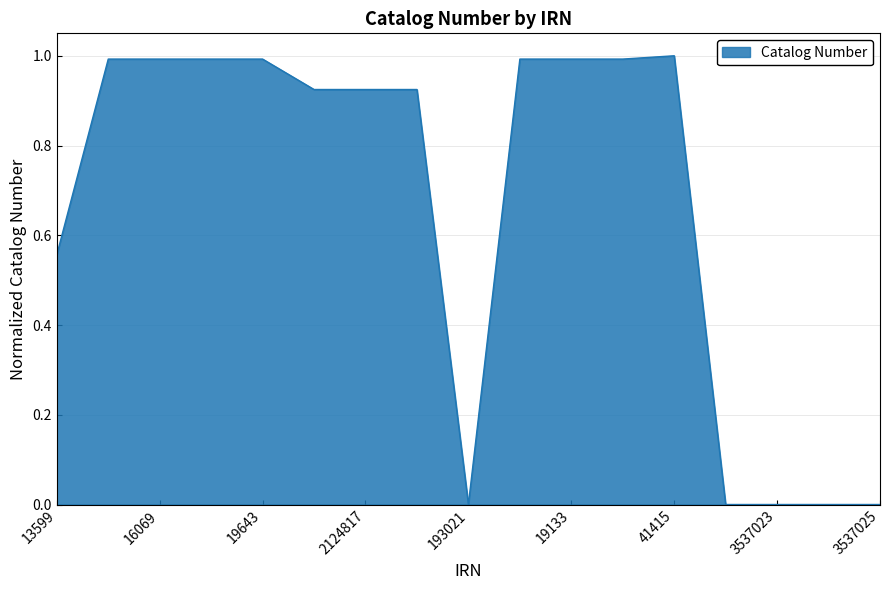

What is the maximum value shown in the chart?

1.0